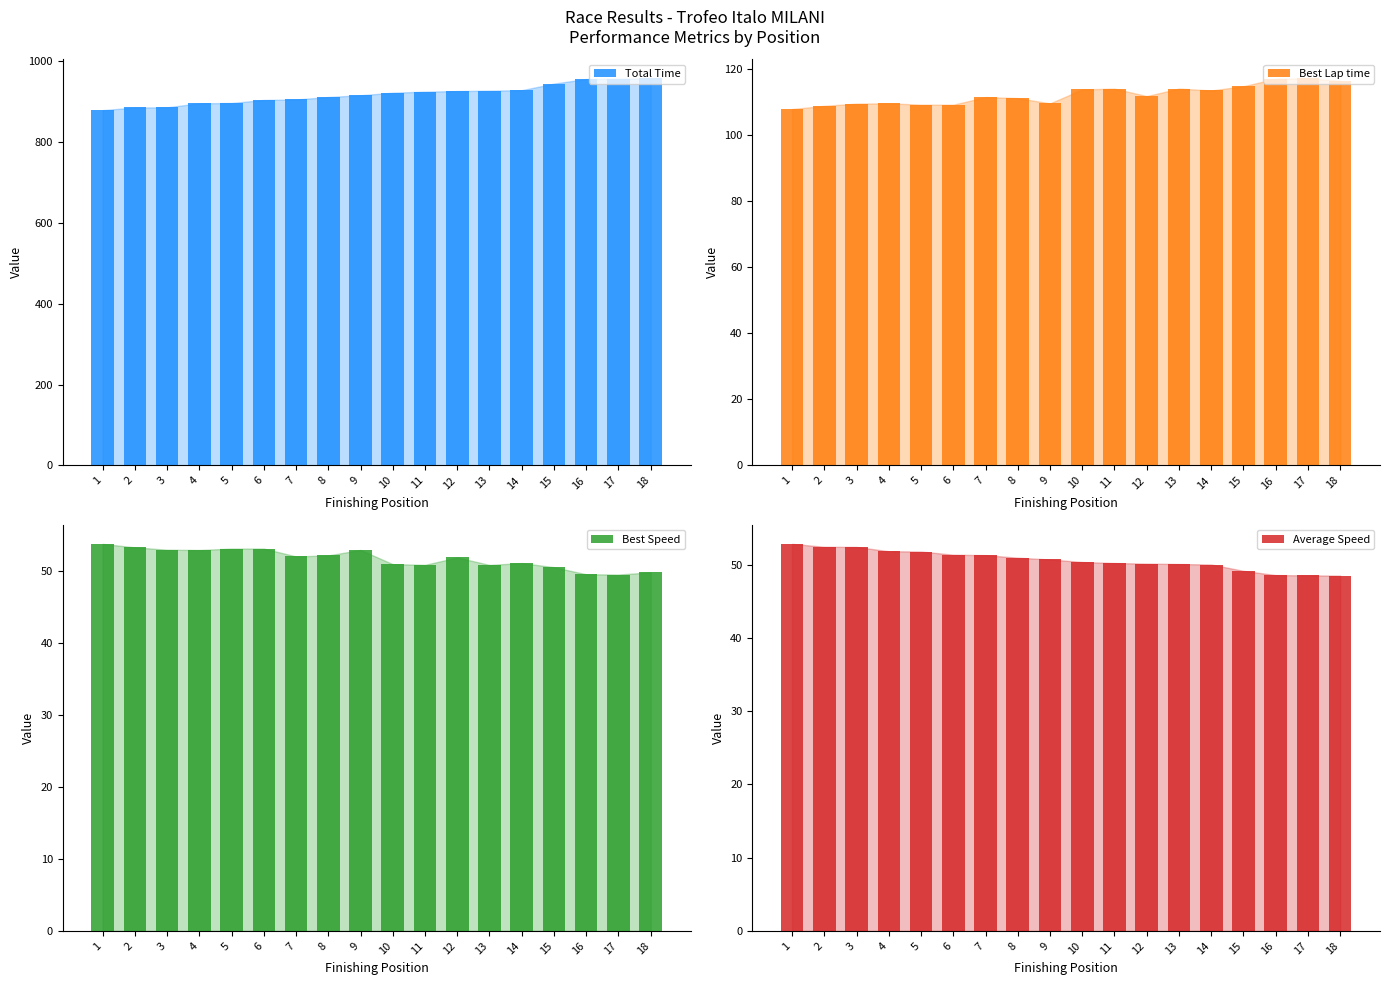

Which series has the largest total across all categories?

Total Time